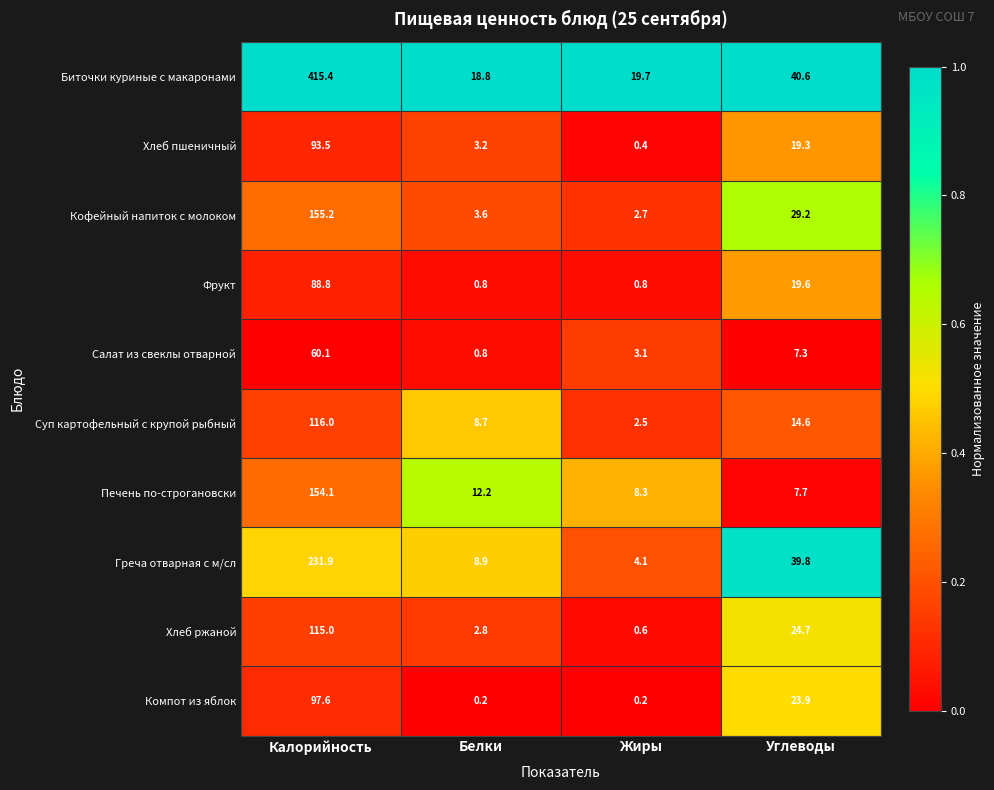

What is the difference between the highest and lowest values at Калорийность?

355.3